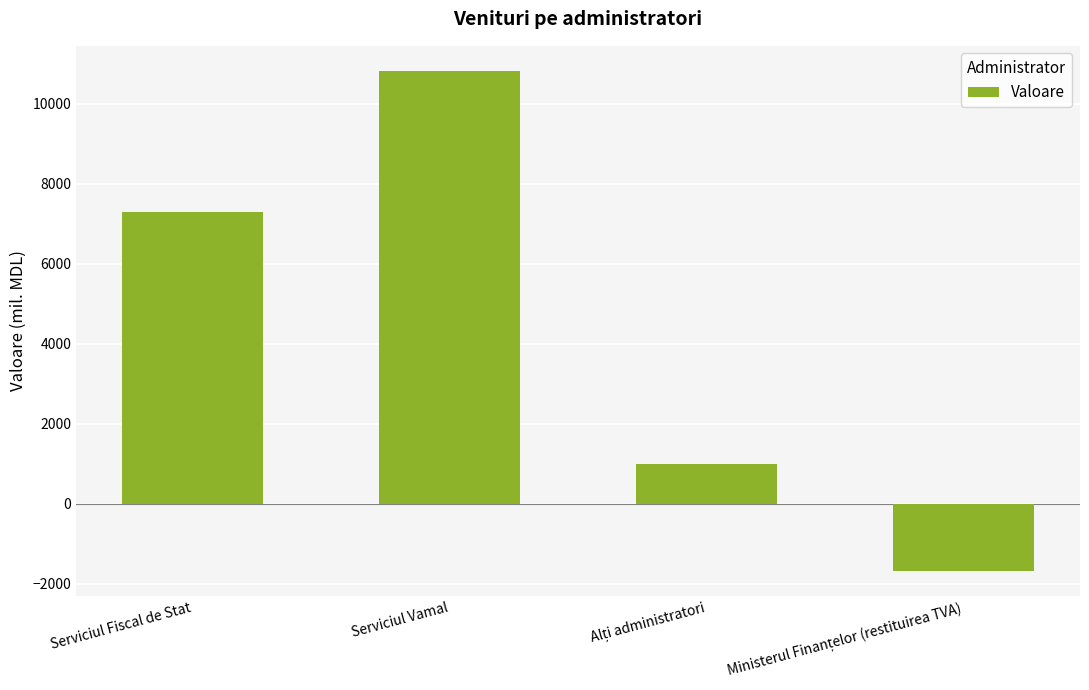

What is the value of the 2nd bar from the left?

10826.2